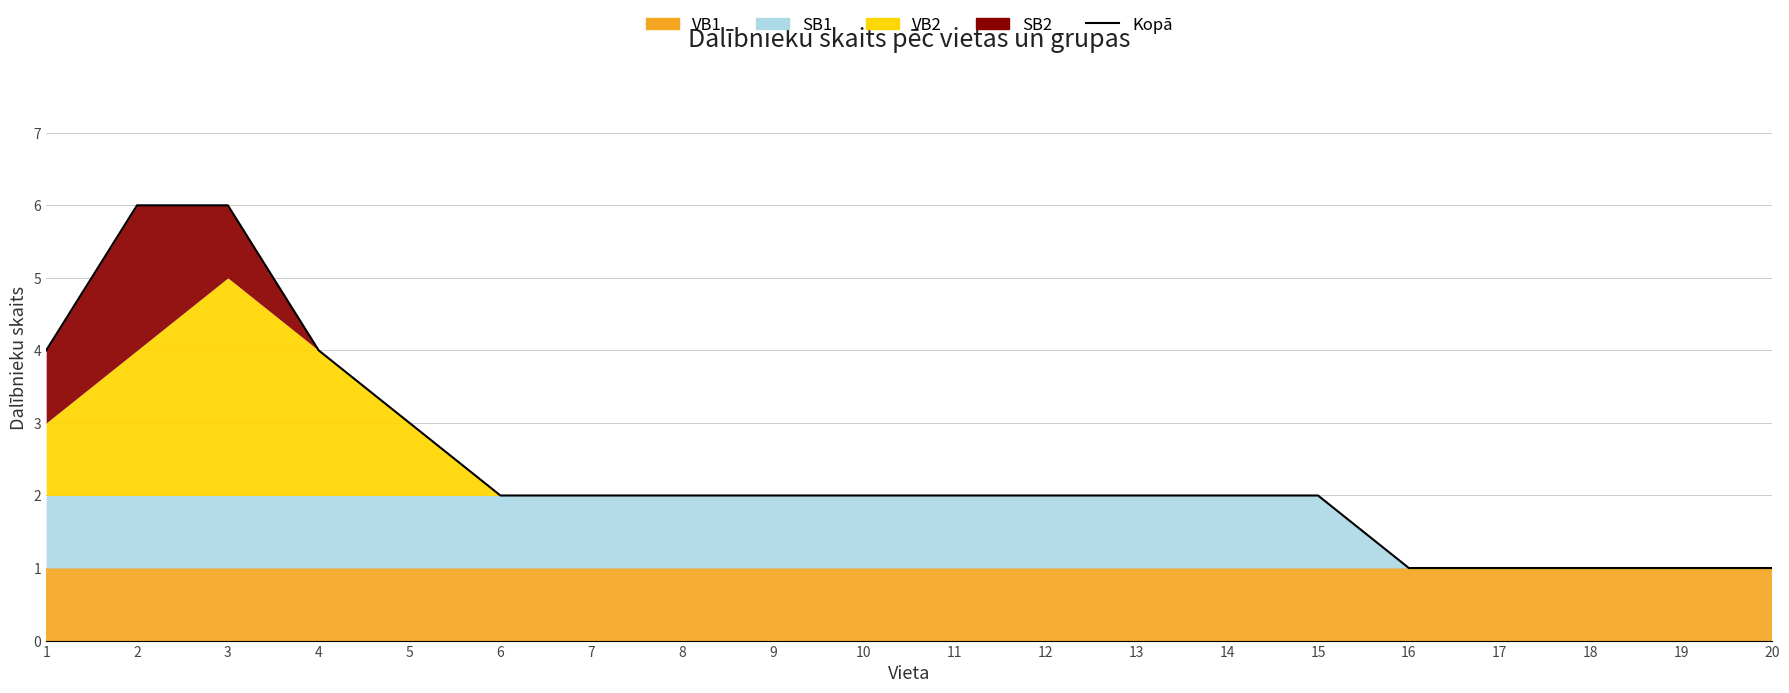

Reading left to right, extract all data points from this chart.

4	6	6	4	3	2	2	2	2	2	2	2	2	2	2	1	1	1	1	1